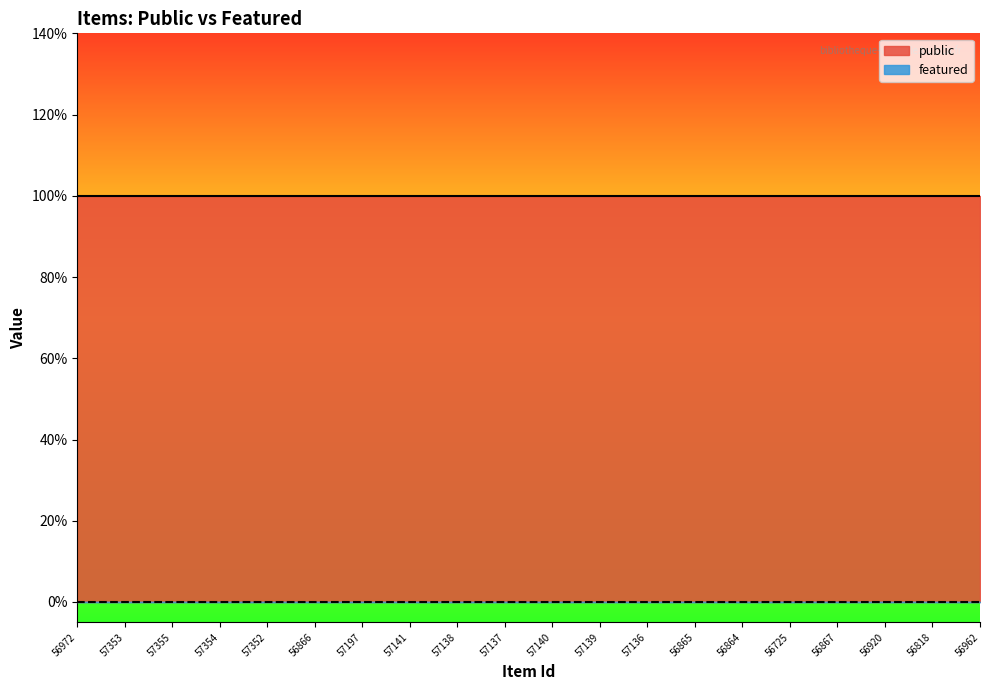

What is the label of the 1st point from the right?

56962